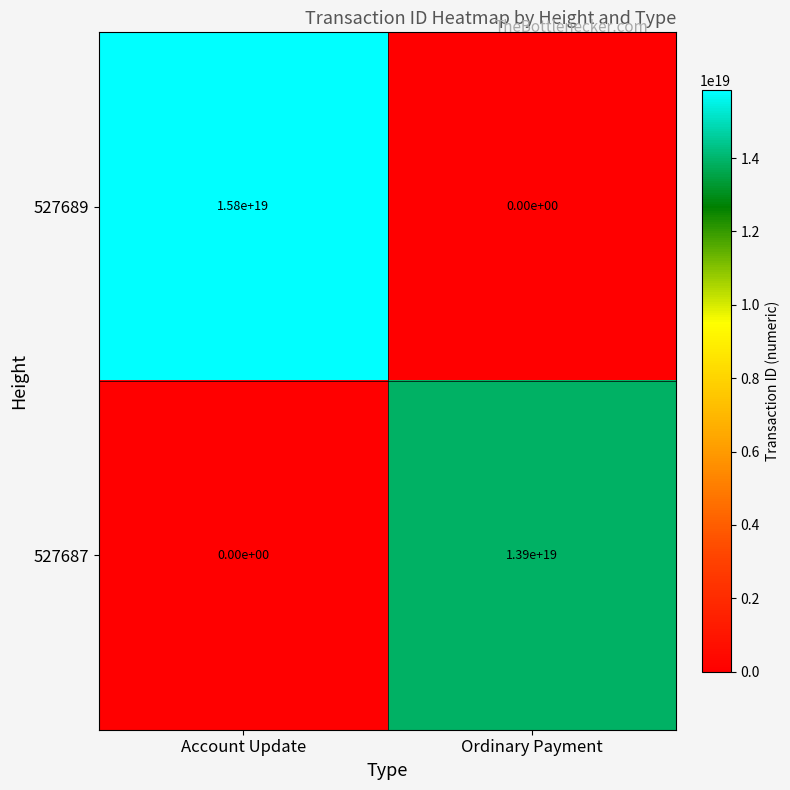

Which series has the widest spread of values?

527689